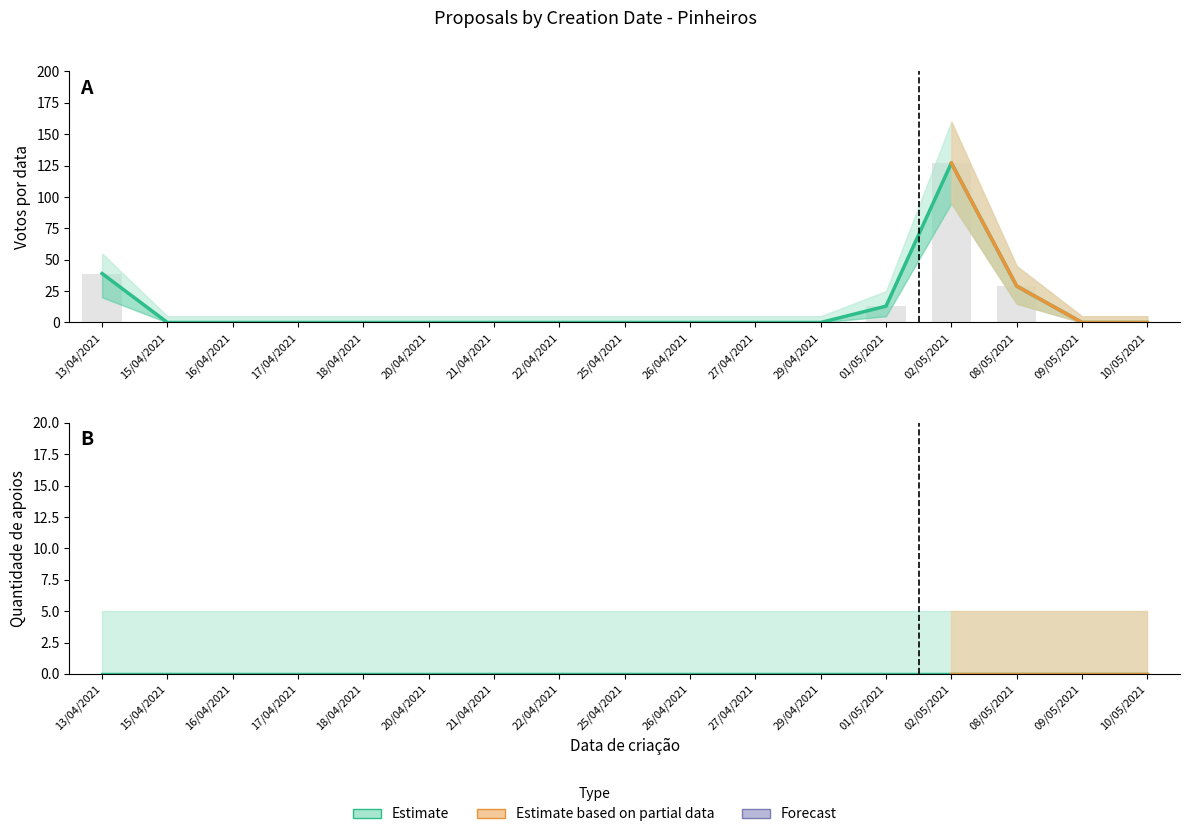

How many data points does each series have?

17